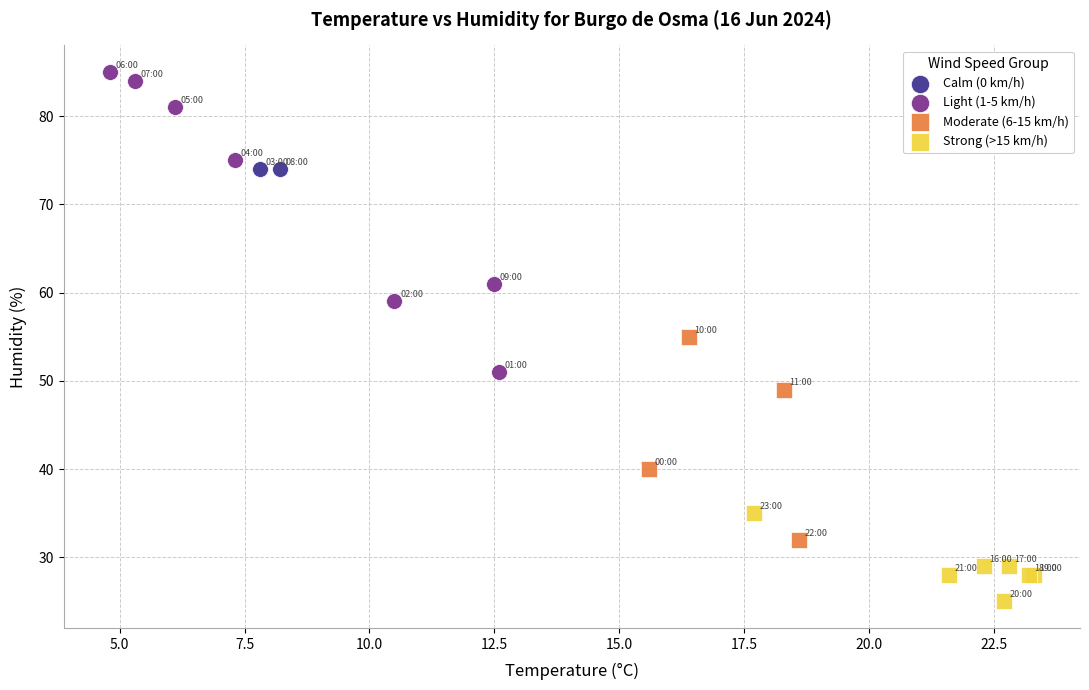

Which series reaches the maximum Y coordinate?

Light (1-5 km/h)